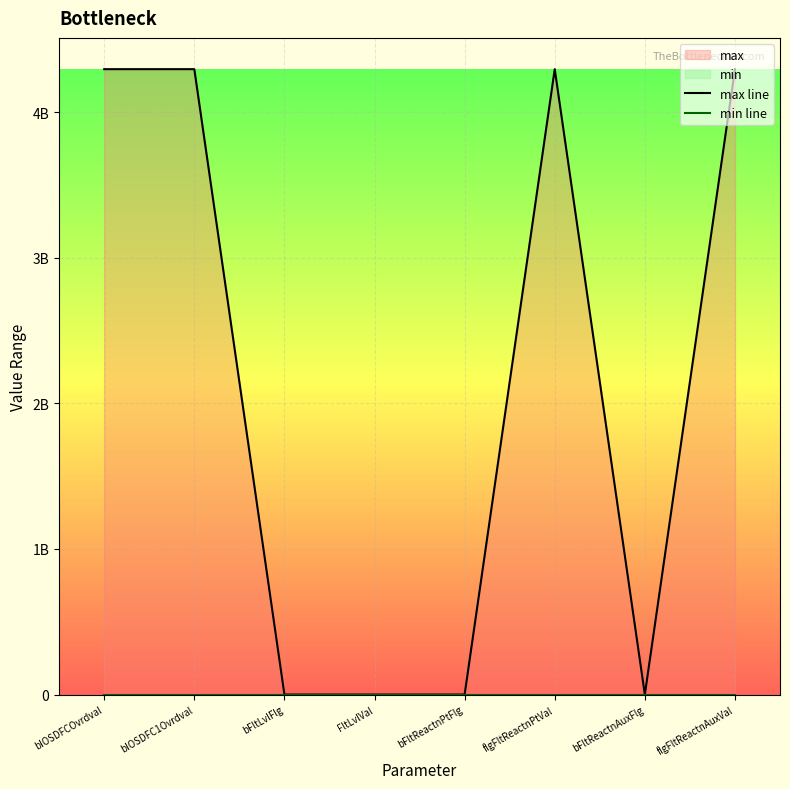

True or false: max line and min line intersect in this chart.

False